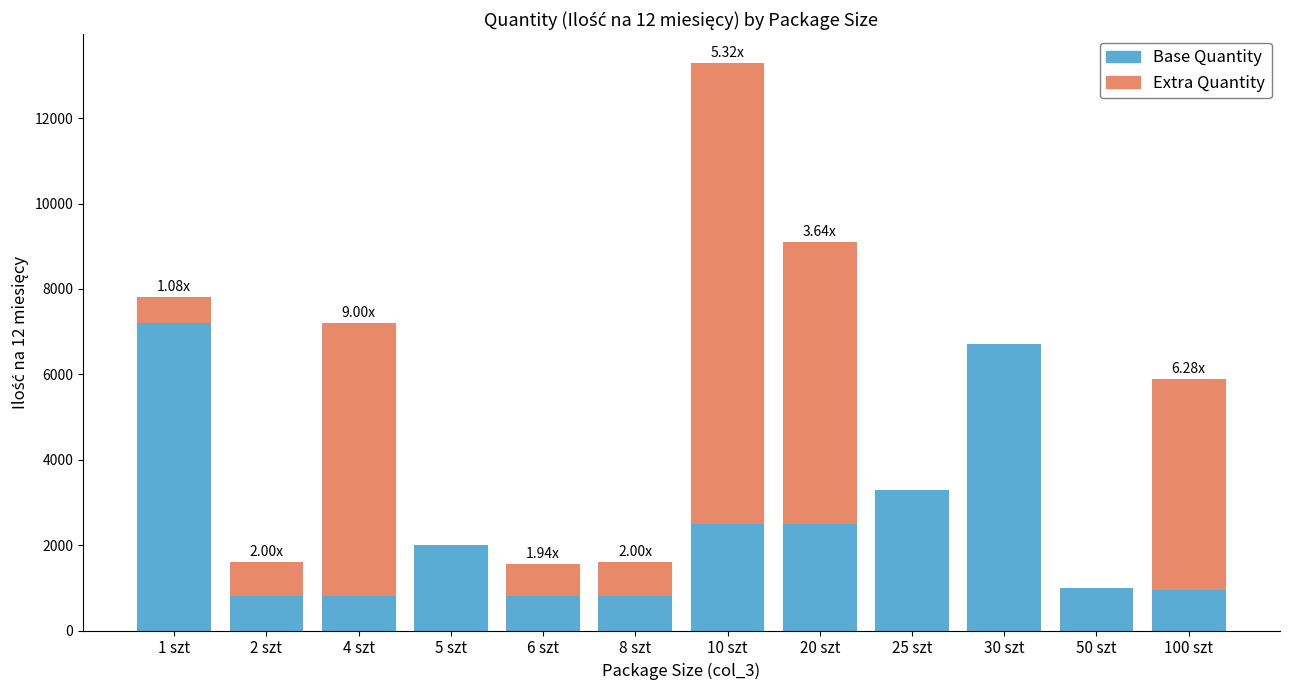

At which category is the sum across all series the highest?

10 szt